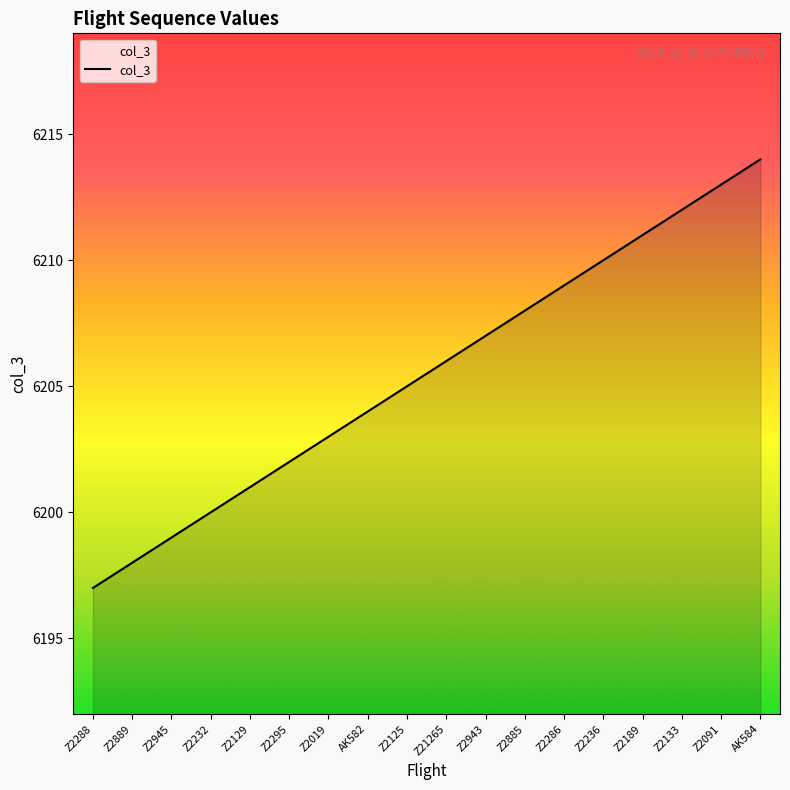

What is the label of the 10th point from the right?

Z2125